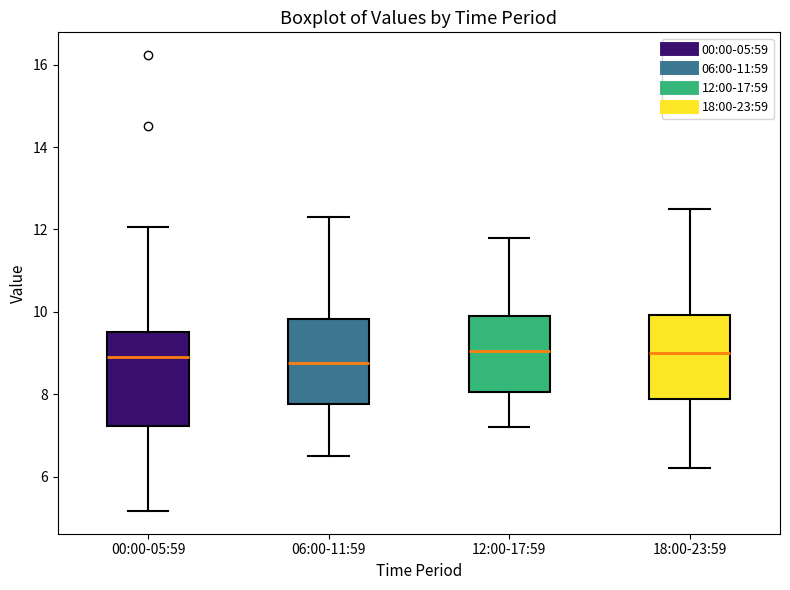

Which box is the tallest, from its lower edge to its upper edge?

00:00-05:59